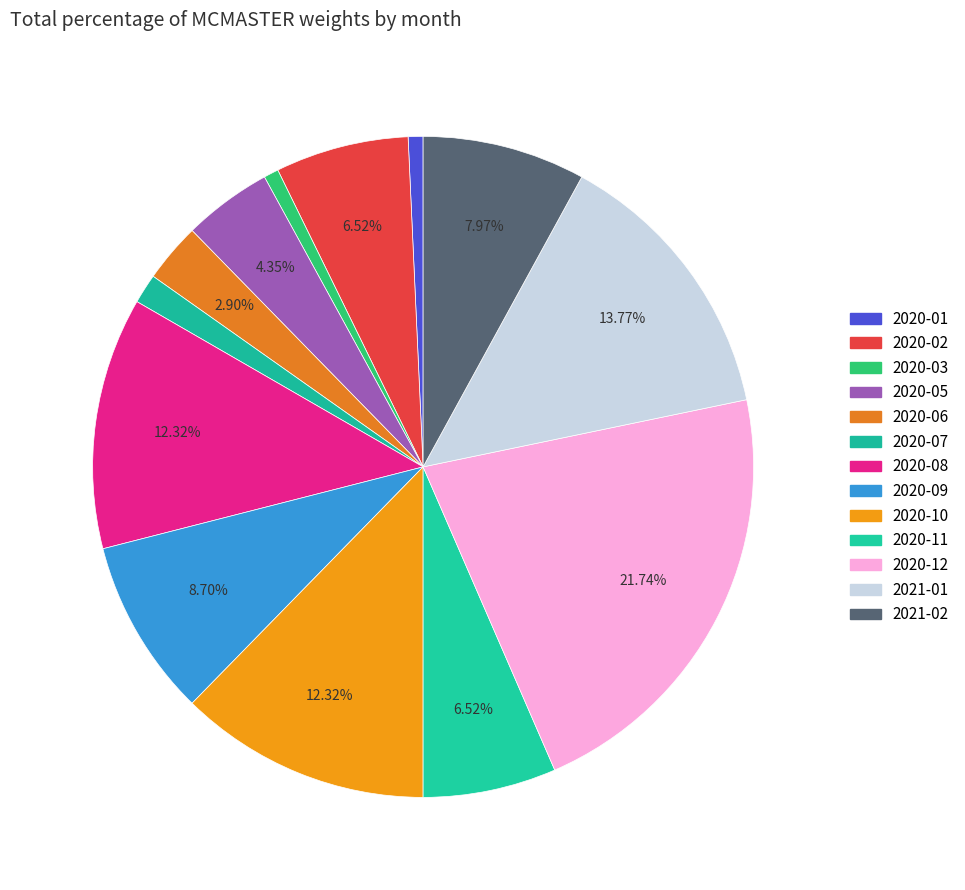

The 2020-10 slice represents 1% of the pie. True or false?

False